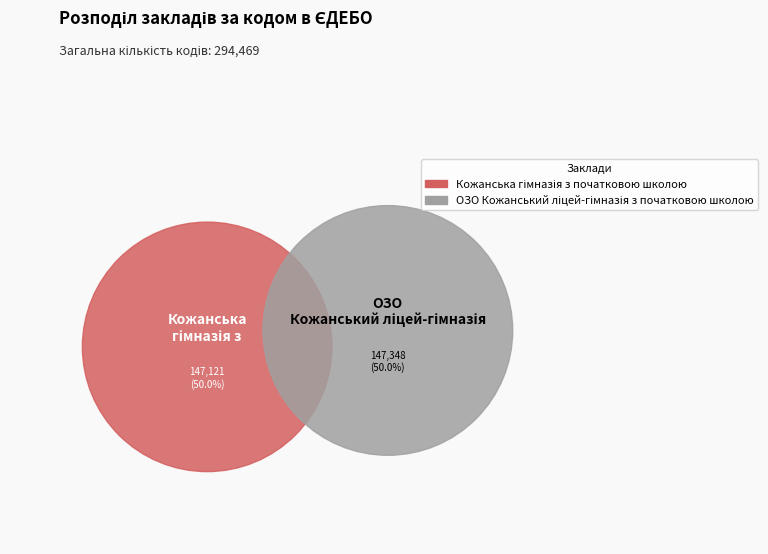

How many segments does this pie chart have?

2